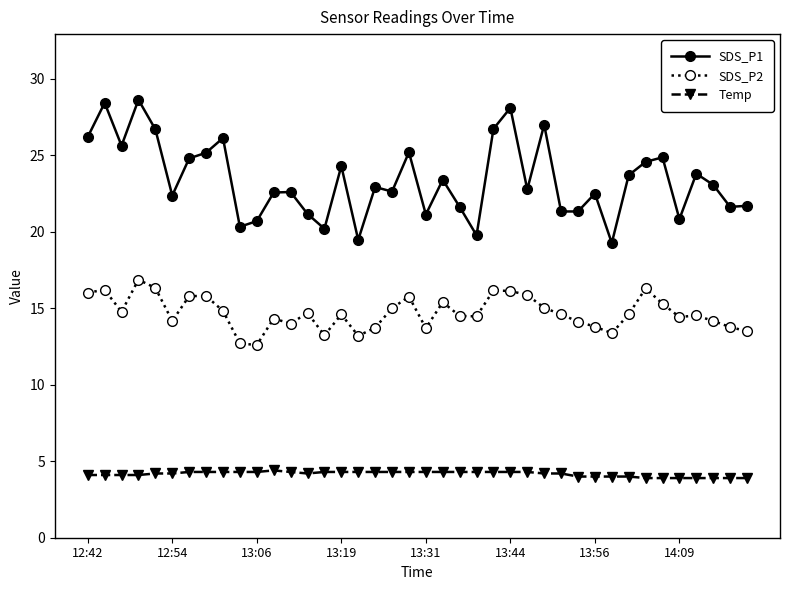

Which series has the largest total across all categories?

SDS_P1